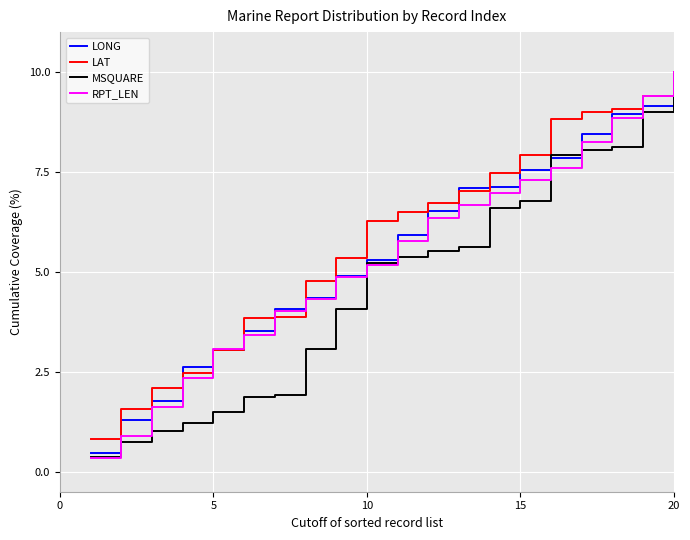

What is the maximum value for LAT?

10.0